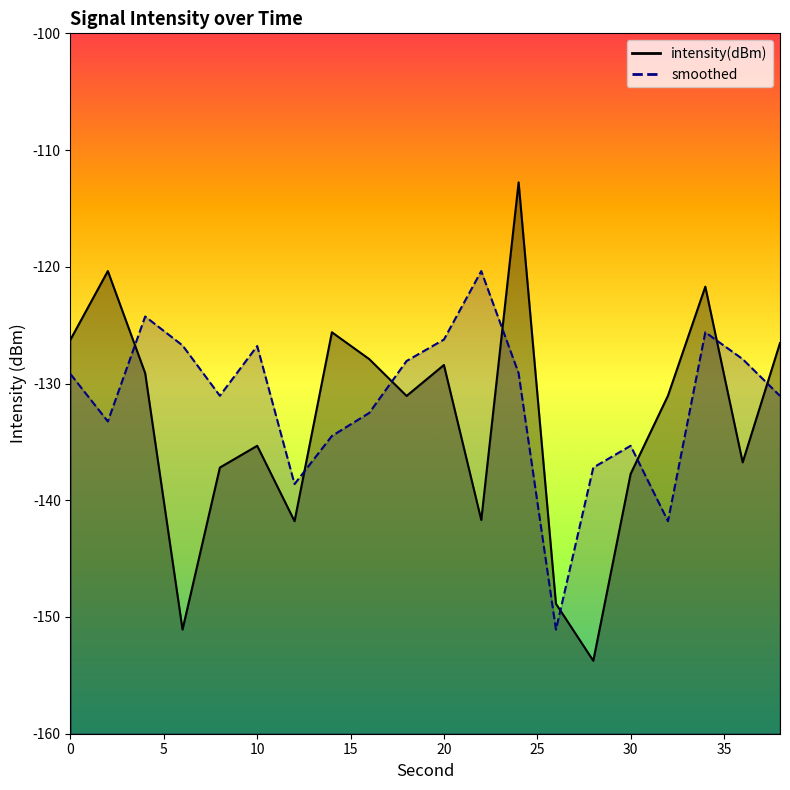

Where do smoothed and intensity(dBm) first cross each other?

2 and 4